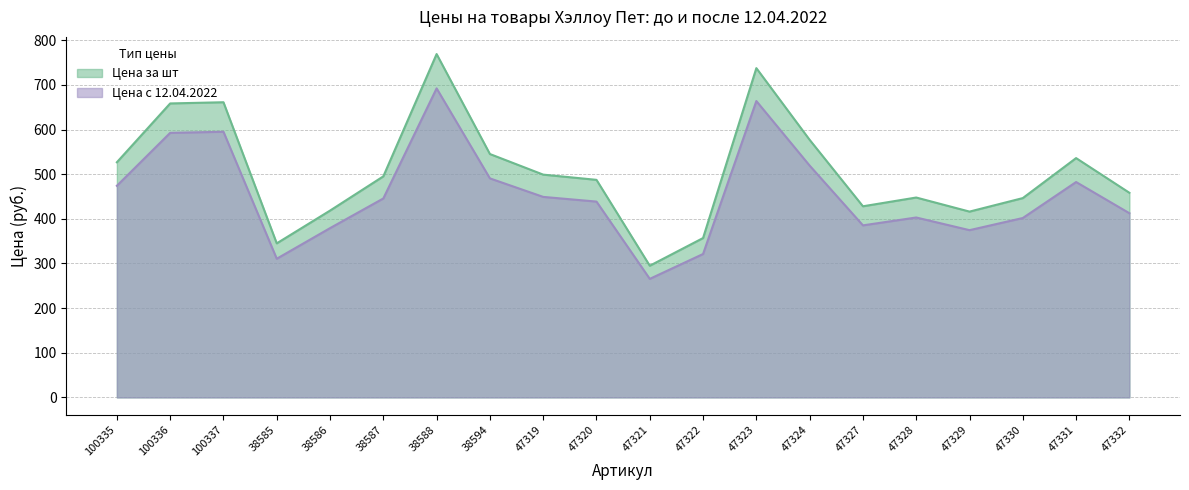

How many distinct data groups are displayed?

2